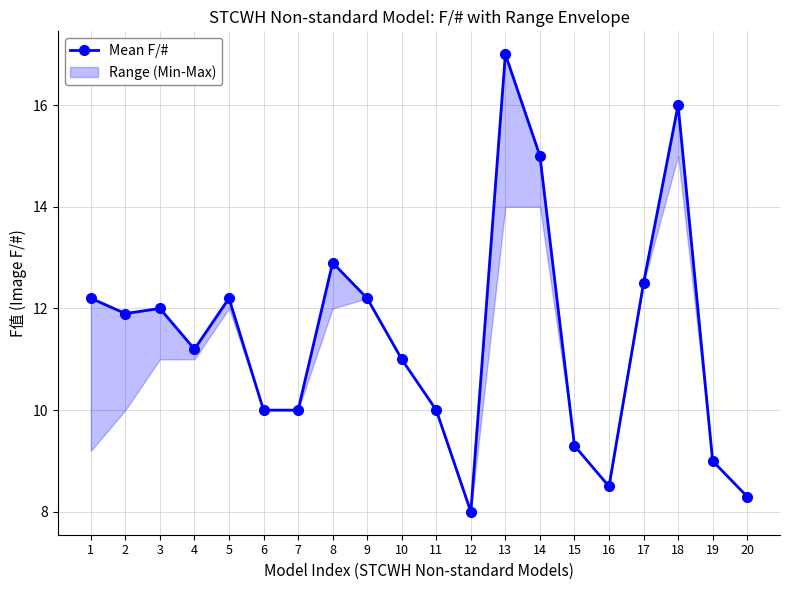

Between 18 and 5, which is larger?

18